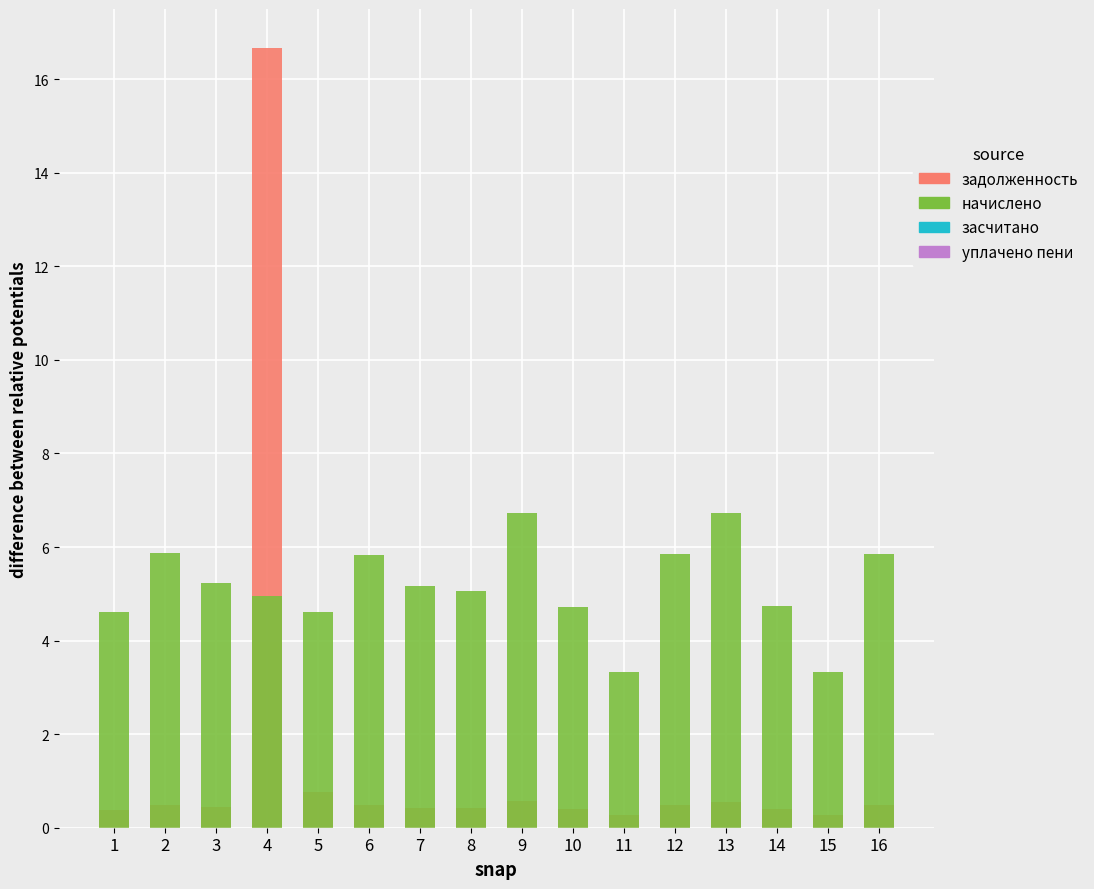

Count the number of data series in this chart.

4